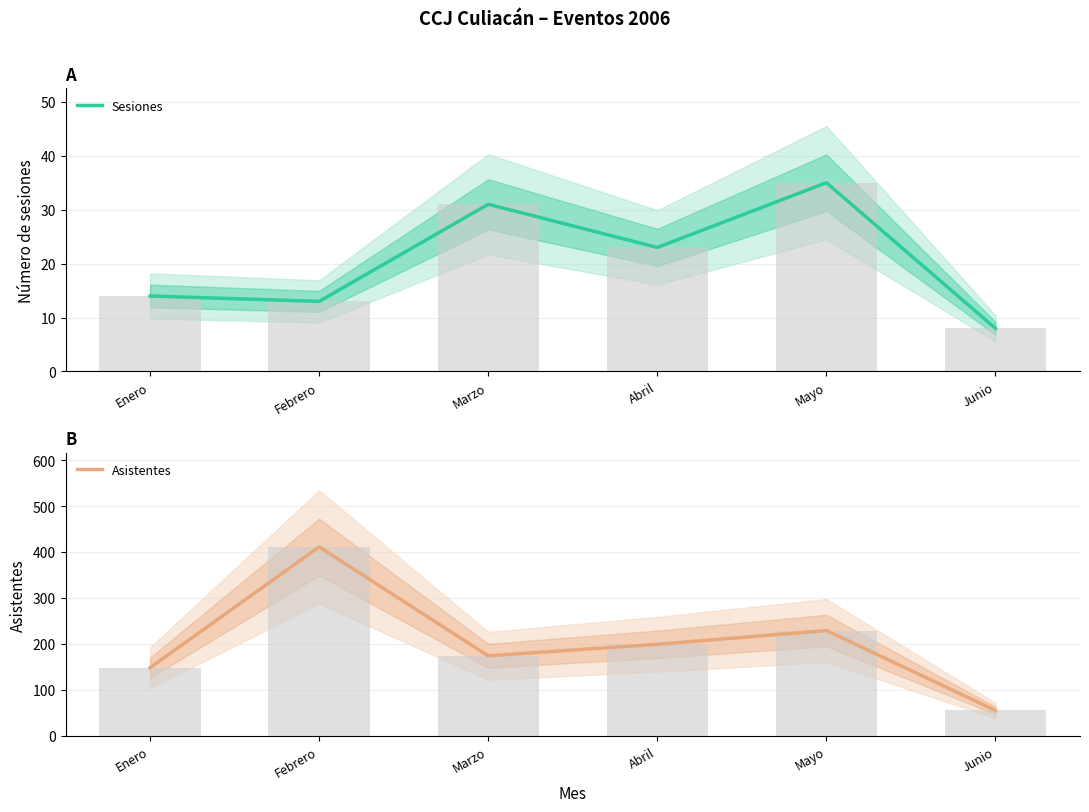

Reading left to right, extract all data points from this chart.

Sesiones: 14	13	31	23	35	8
Asistentes: 148	411	174	199	229	55